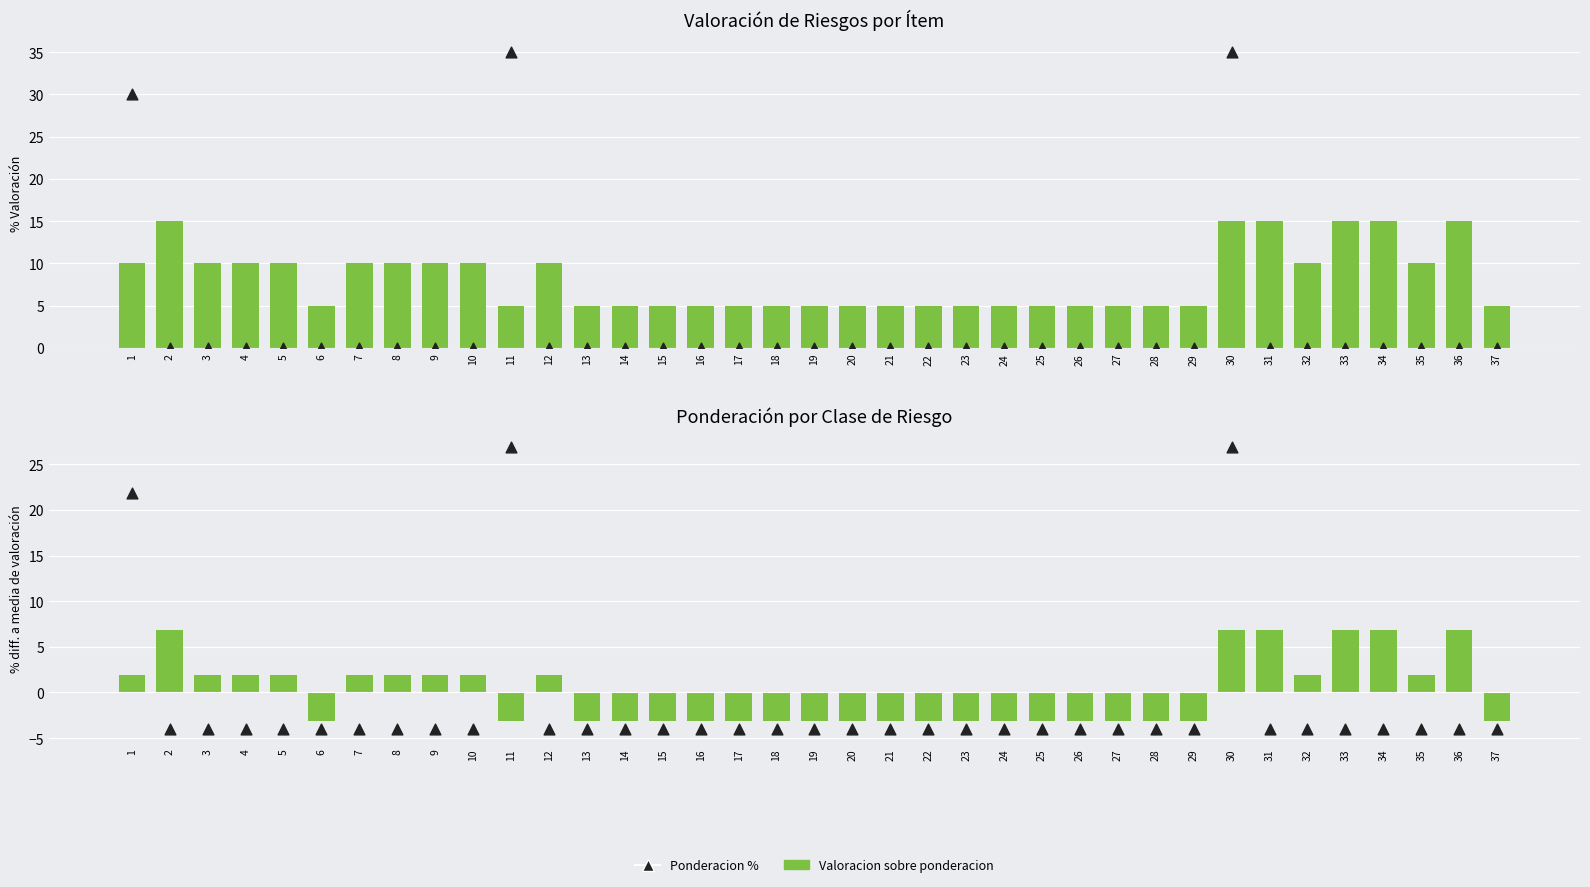

What is the total value across all series at 28?

-2.2